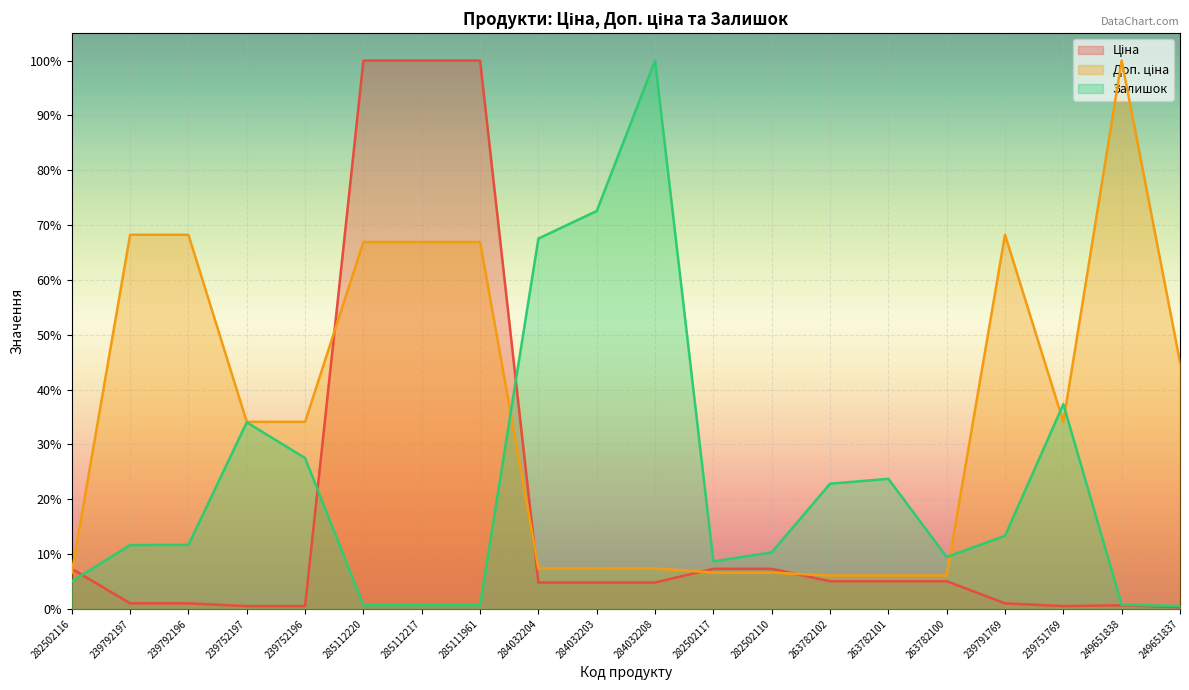

What is the maximum value for Доп. ціна?

1.0